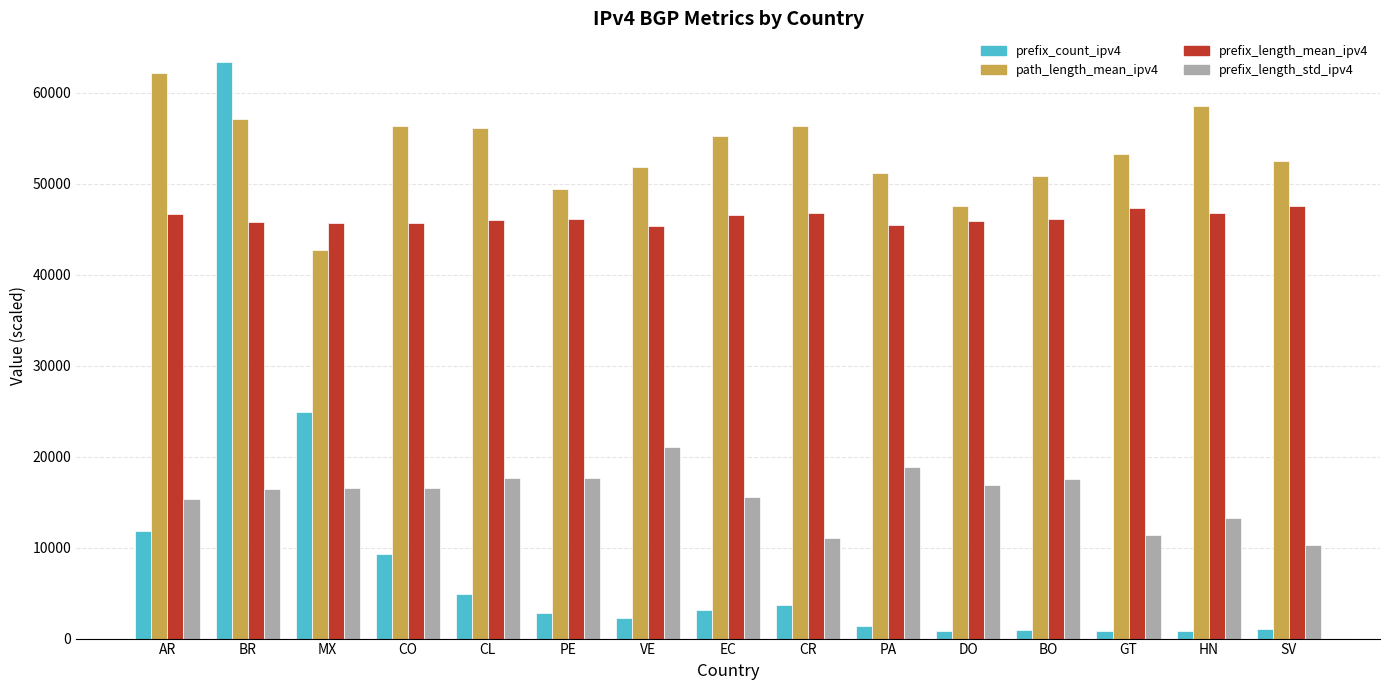

What is the difference between the maximum and second lowest values in the prefix_count_ipv4 series?

62489.0